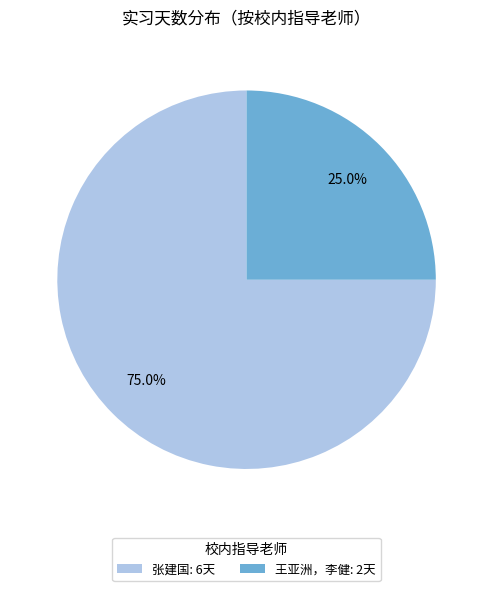

Count the number of slices in the pie.

2